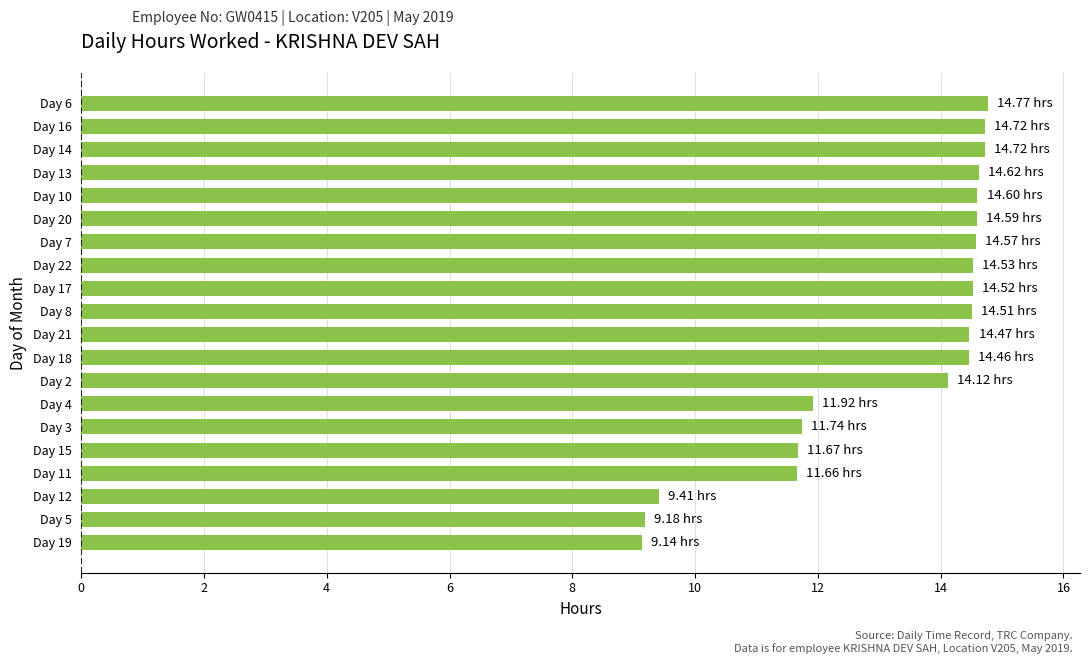

Which has a higher value, Day 19 or Day 4?

Day 4